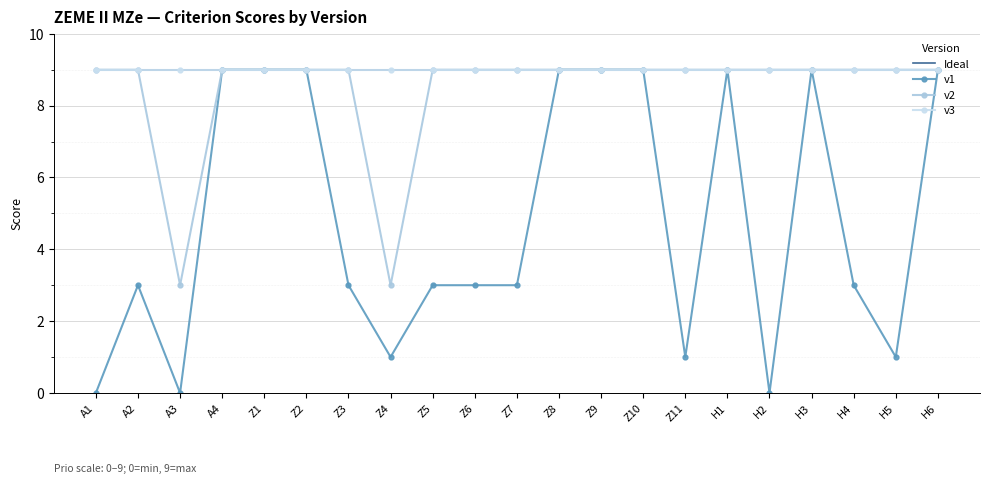

What position from the right is Z6?

12